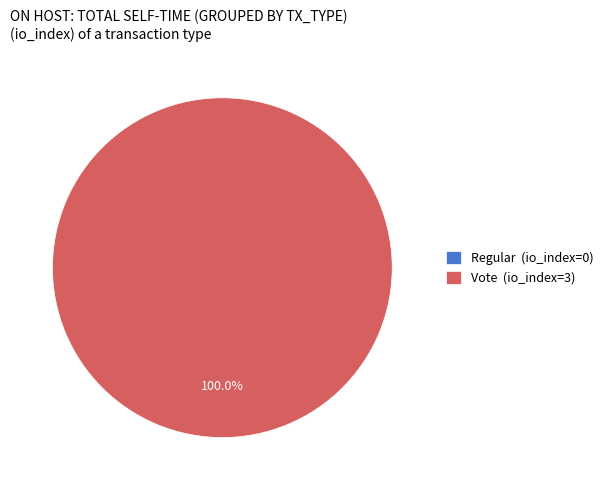

Combined, what portion of the pie is Regular and Vote?

100.0%